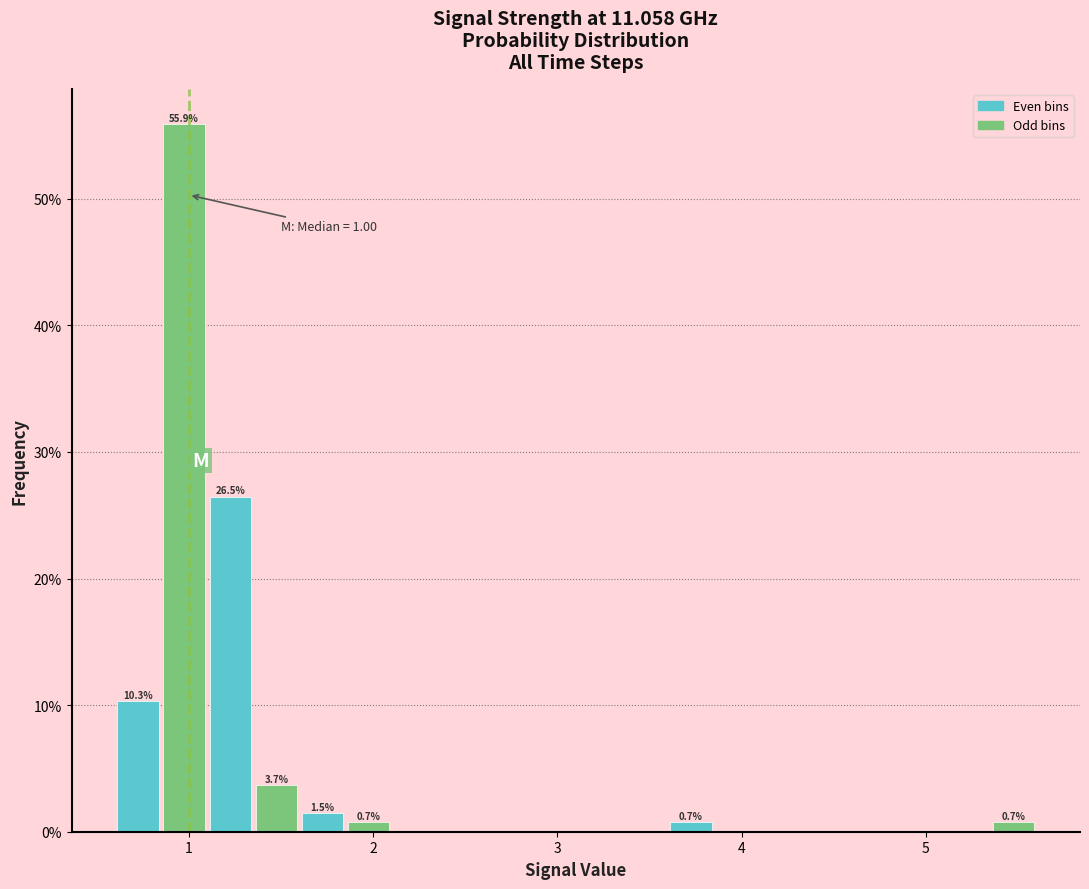

Around what value on the x-axis is the tallest bar? Give the approximate position of its centre, as read against the axis.

1.0